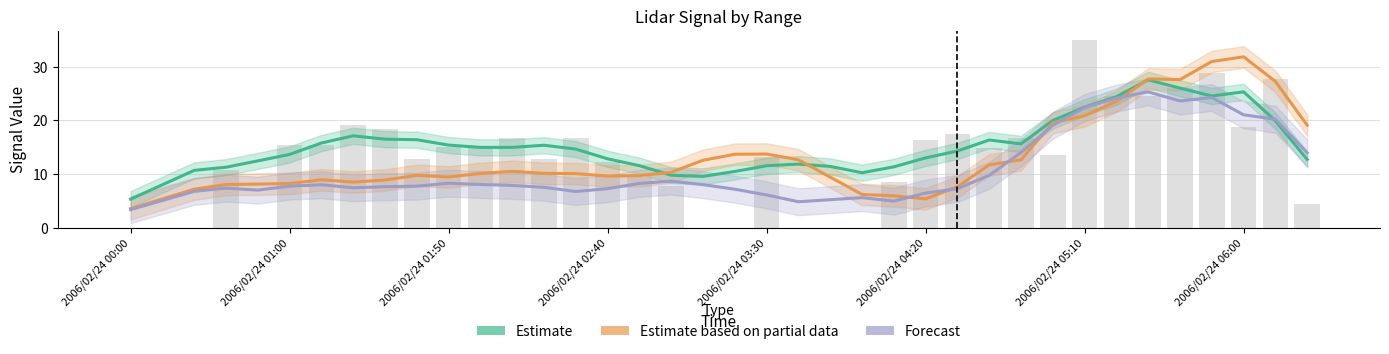

Which label corresponds to the smallest value in the chart?

2006/02/24 00:00